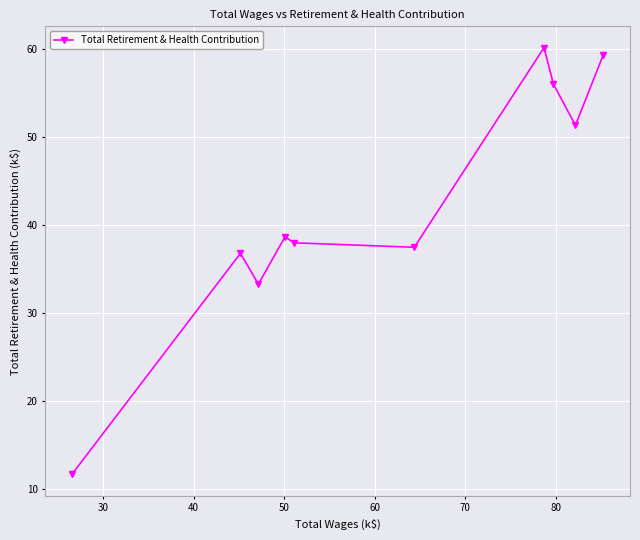

What is the difference between the second highest and second lowest values?

26.1